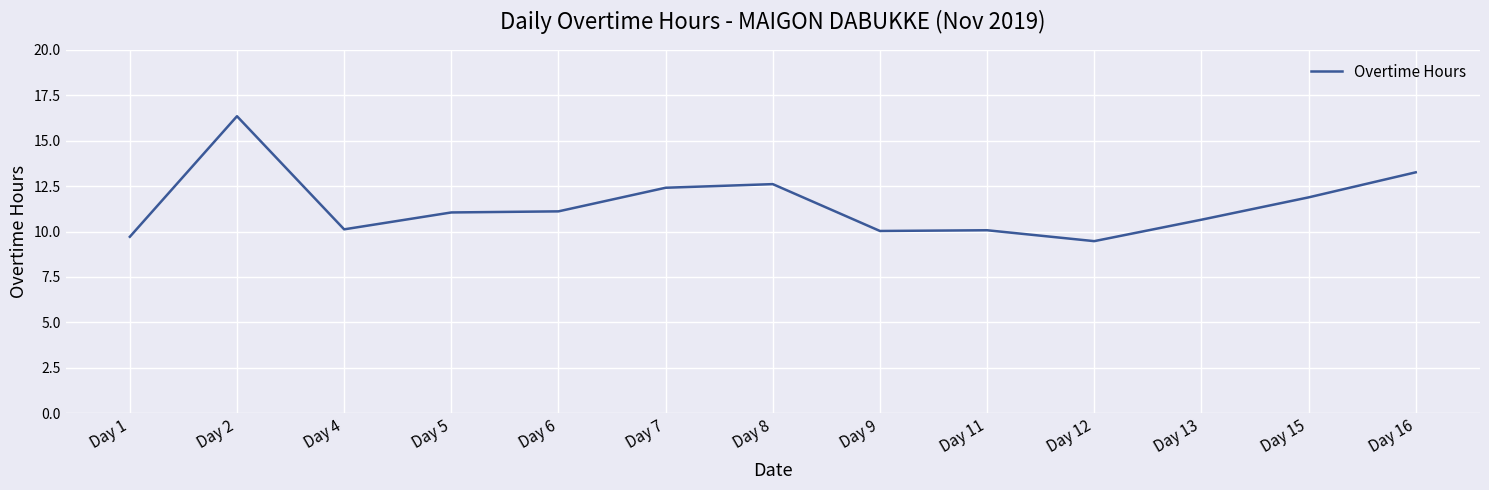

Is it true that the value at Day 8 is 8.0?

False